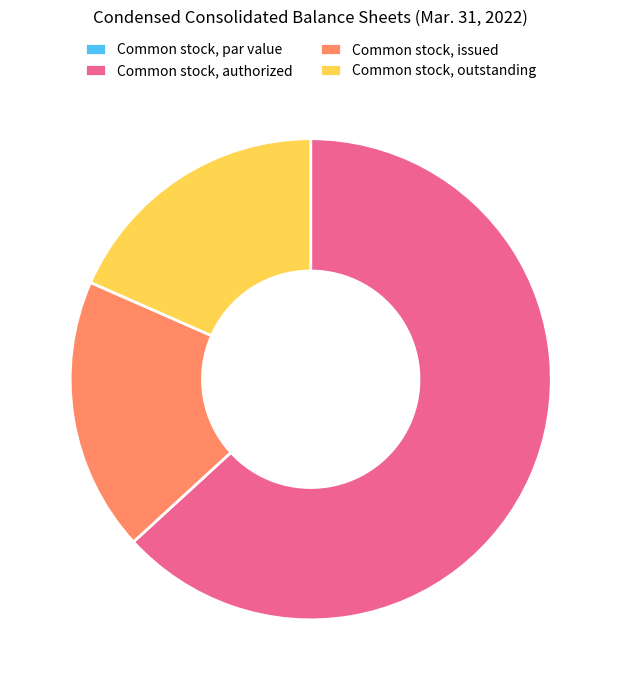

Approximately how many times larger is the value at Common stock, outstanding compared to Common stock, authorized?

0.3